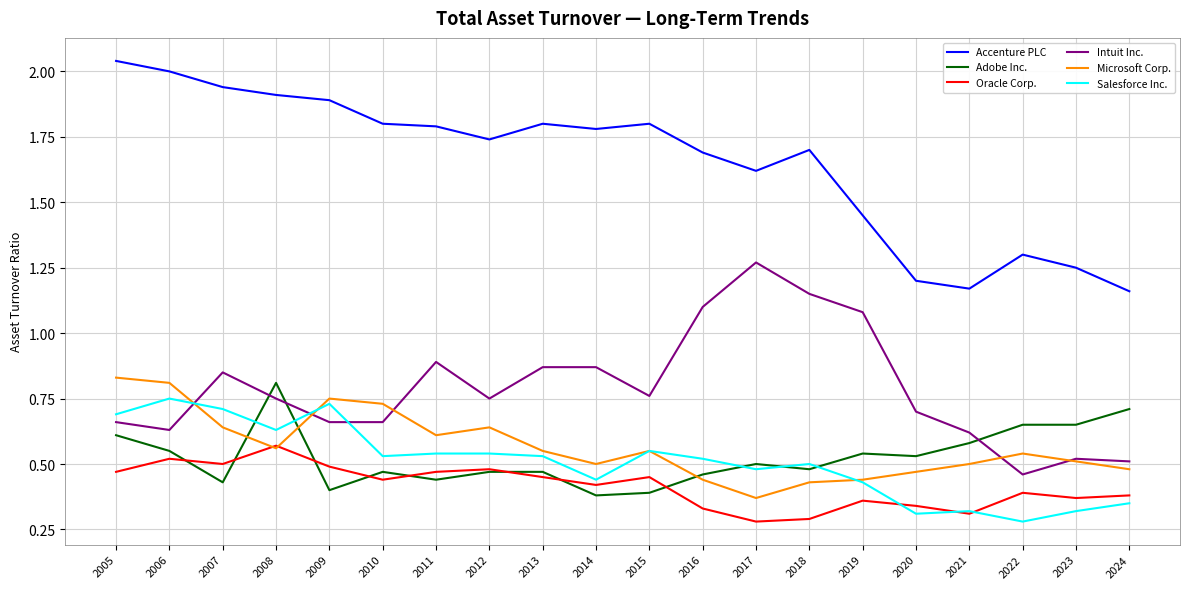

How many series are shown in this chart?

6